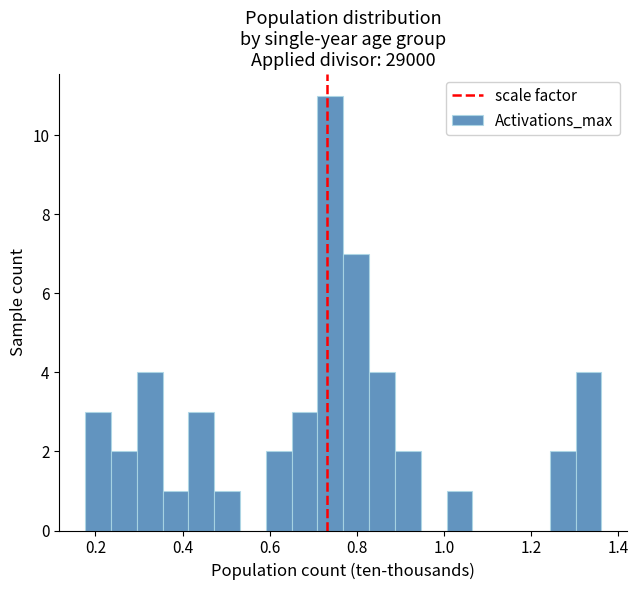

Around what value on the x-axis is the tallest bar? Give the approximate position of its centre, as read against the axis.

0.74